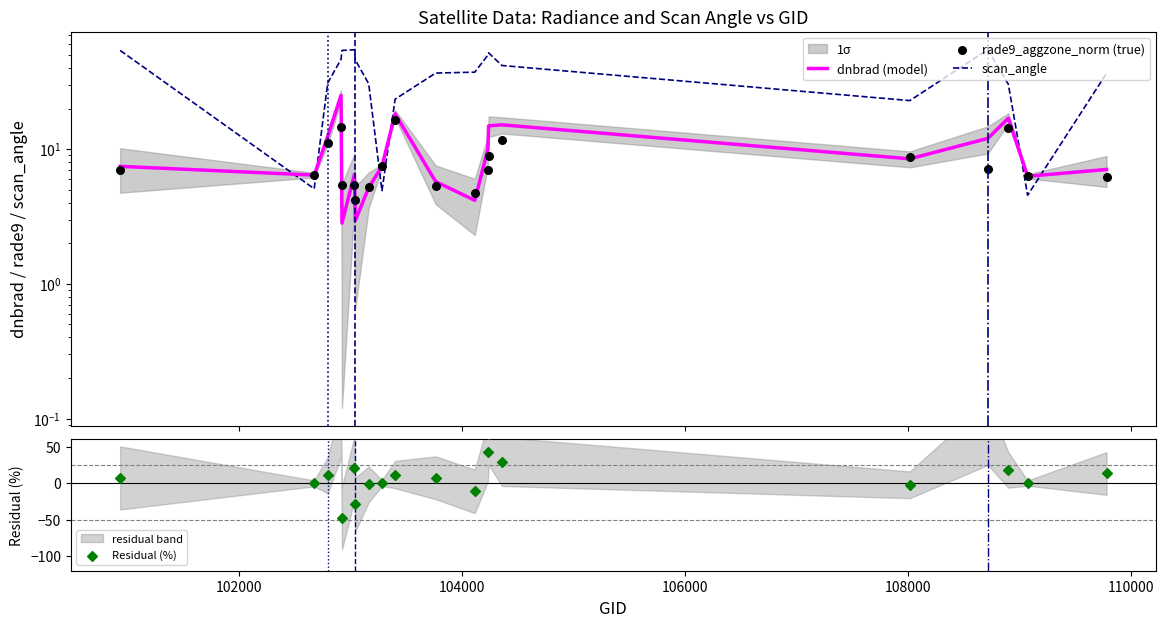

Which series has the largest Y range (max minus min)?

Residual (%)